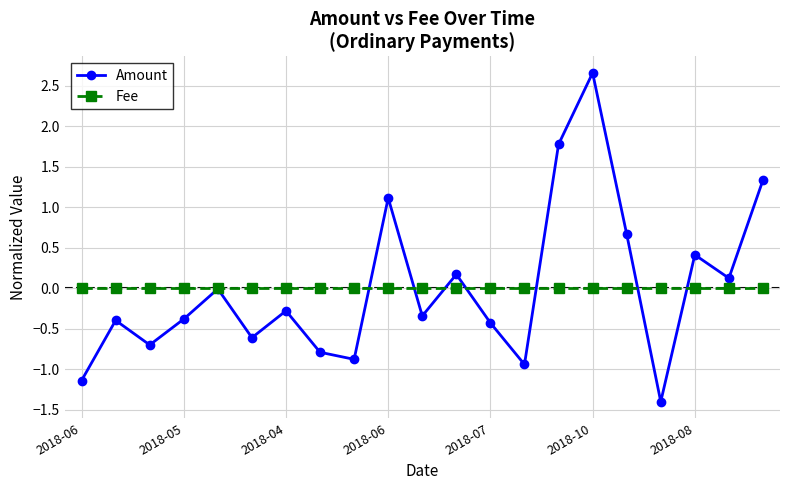

Which series has the largest range (max minus min)?

Amount